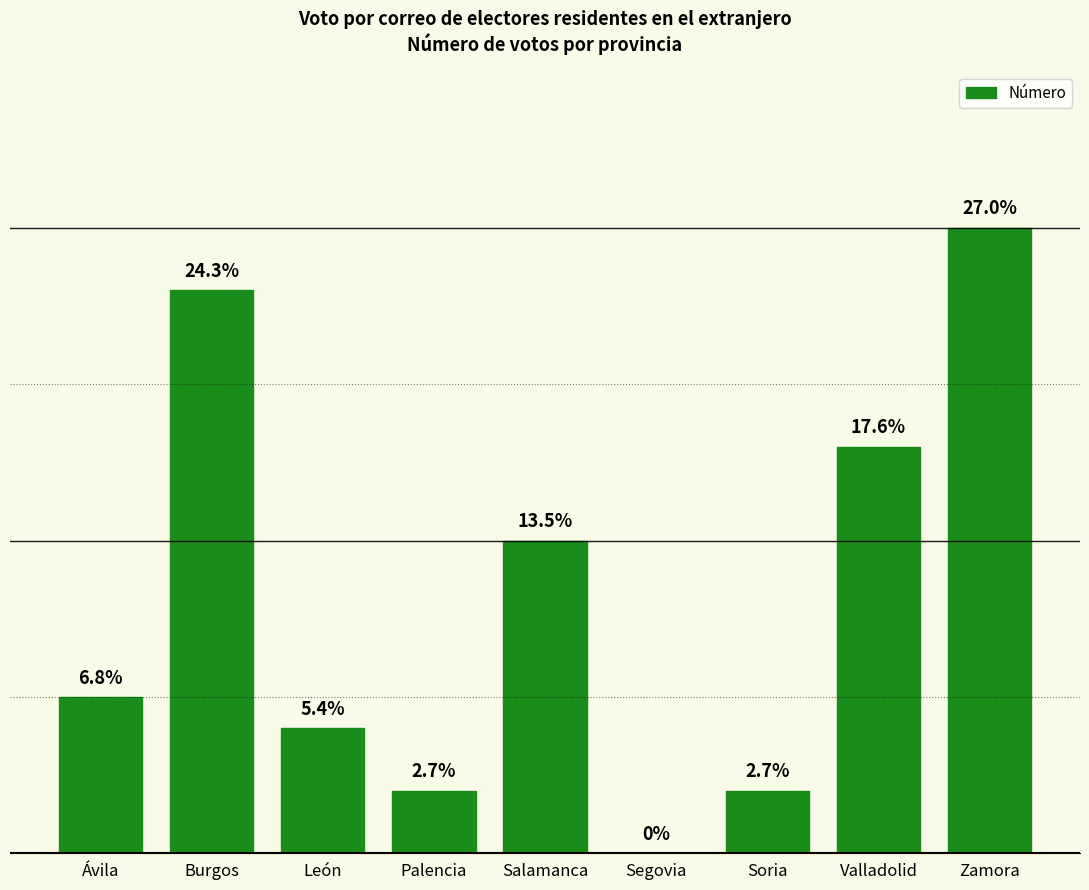

Are the bars horizontal?

No